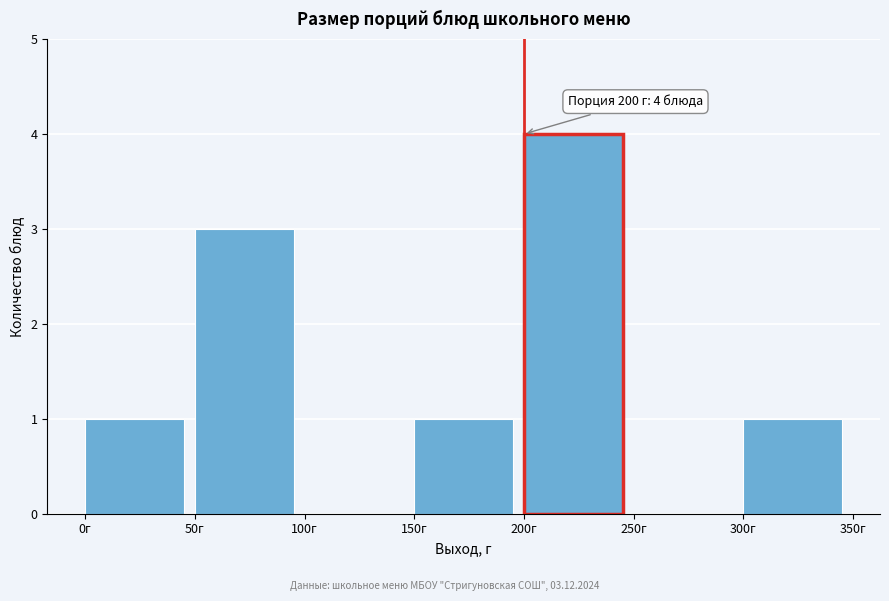

Over which range of the x-axis is the bar tallest?

200 to 250